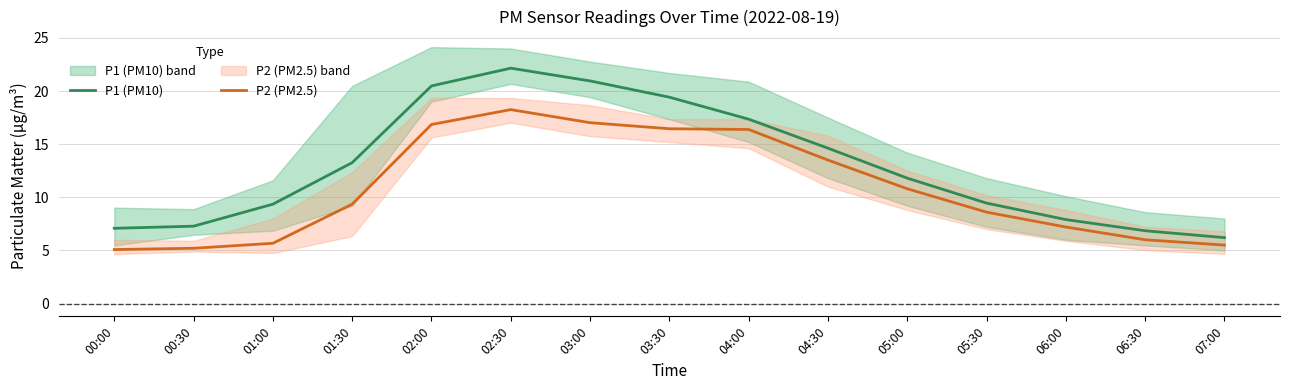

Is the value of P2 (PM2.5) at 00:00 greater than the value of P1 (PM10) at 06:00?

No